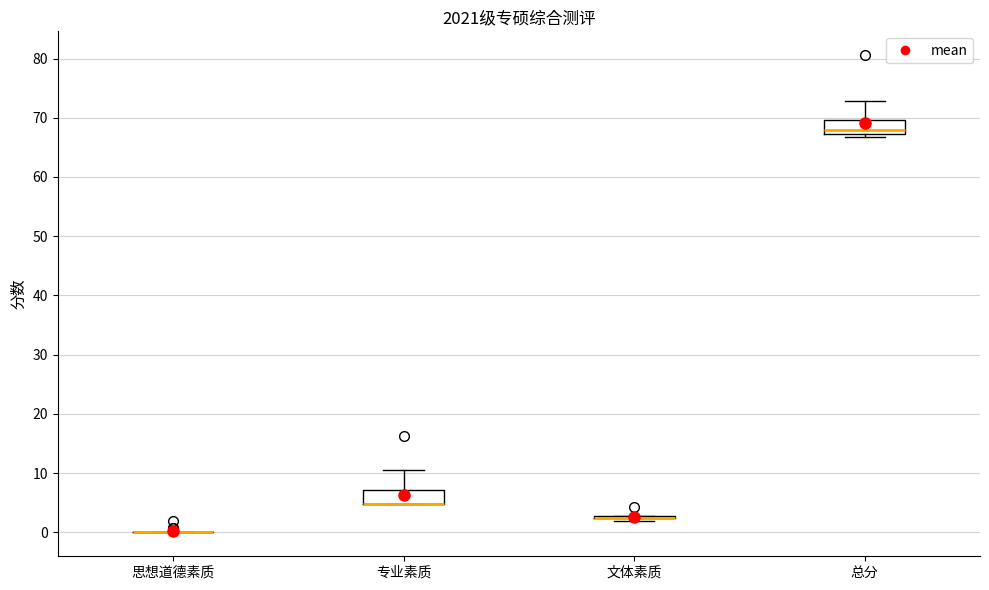

Reading left to right, transcribe this box plot: for each box, give where its median line is, the range the box spans, and where its two whiskers end, as read against the y-axis. The values are not printed on the chart, so give them approximately, as read against the axis.

思想道德素质: box collapsed to a line at 0, whiskers 0 to 0
专业素质: median 5 (drawn on the box's lower edge), box 5 to 7, whiskers 5 to 11
文体素质: box collapsed to a line at 2, whiskers 2 to 3
总分: median 68, box 67 to 70, whiskers 67 (just below the box's lower edge) to 73